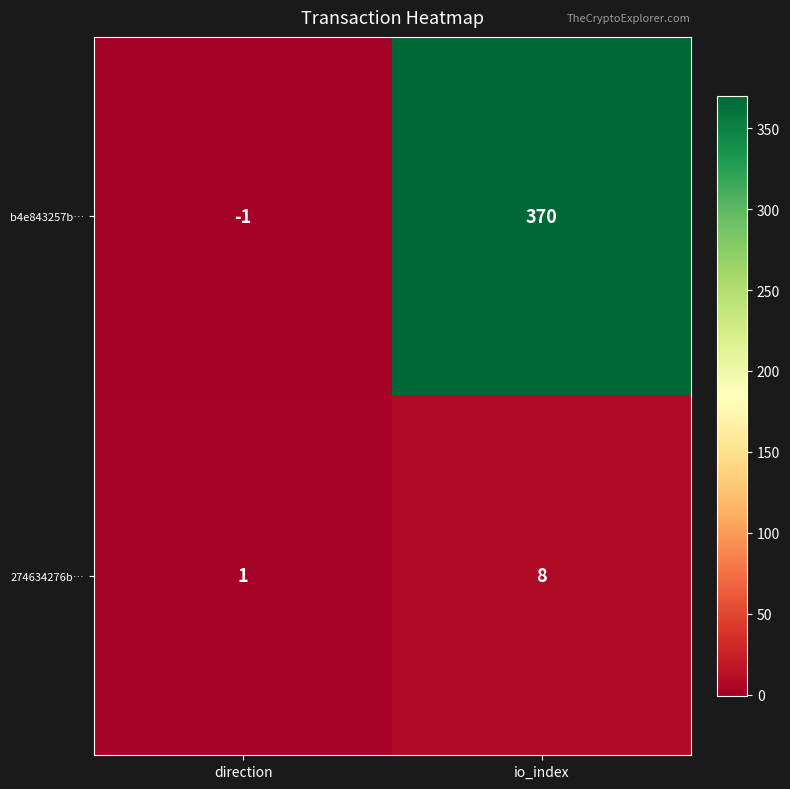

What is the sum of all 274634276b… values?

9